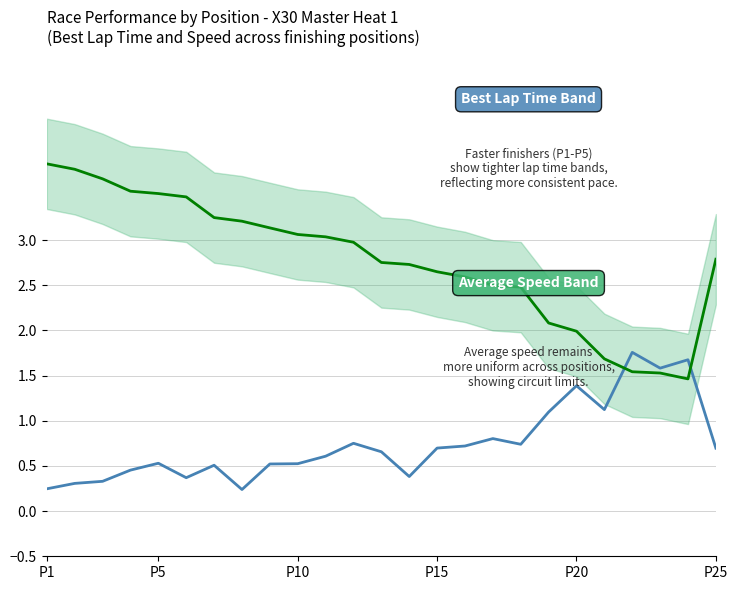

After their last crossing, which series has the higher values: Best Lap Time (offset) or Average Speed (offset)?

Average Speed (offset)